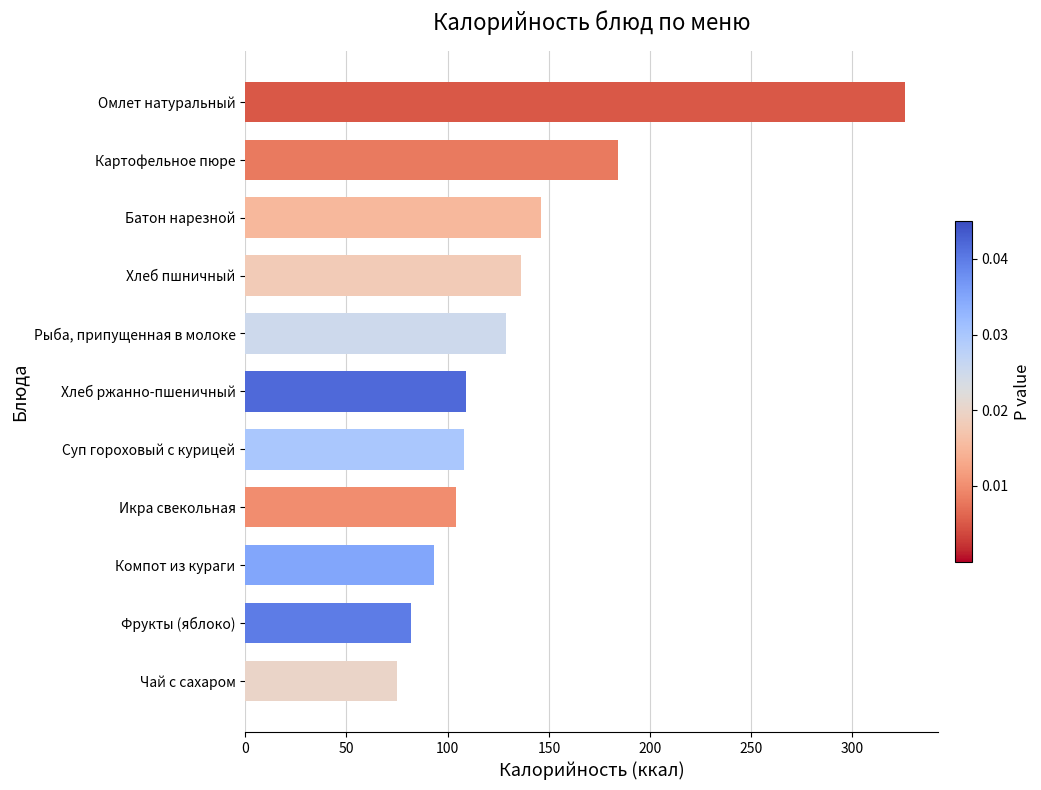

True or false: the data shows 75 at Чай с сахаром.

True